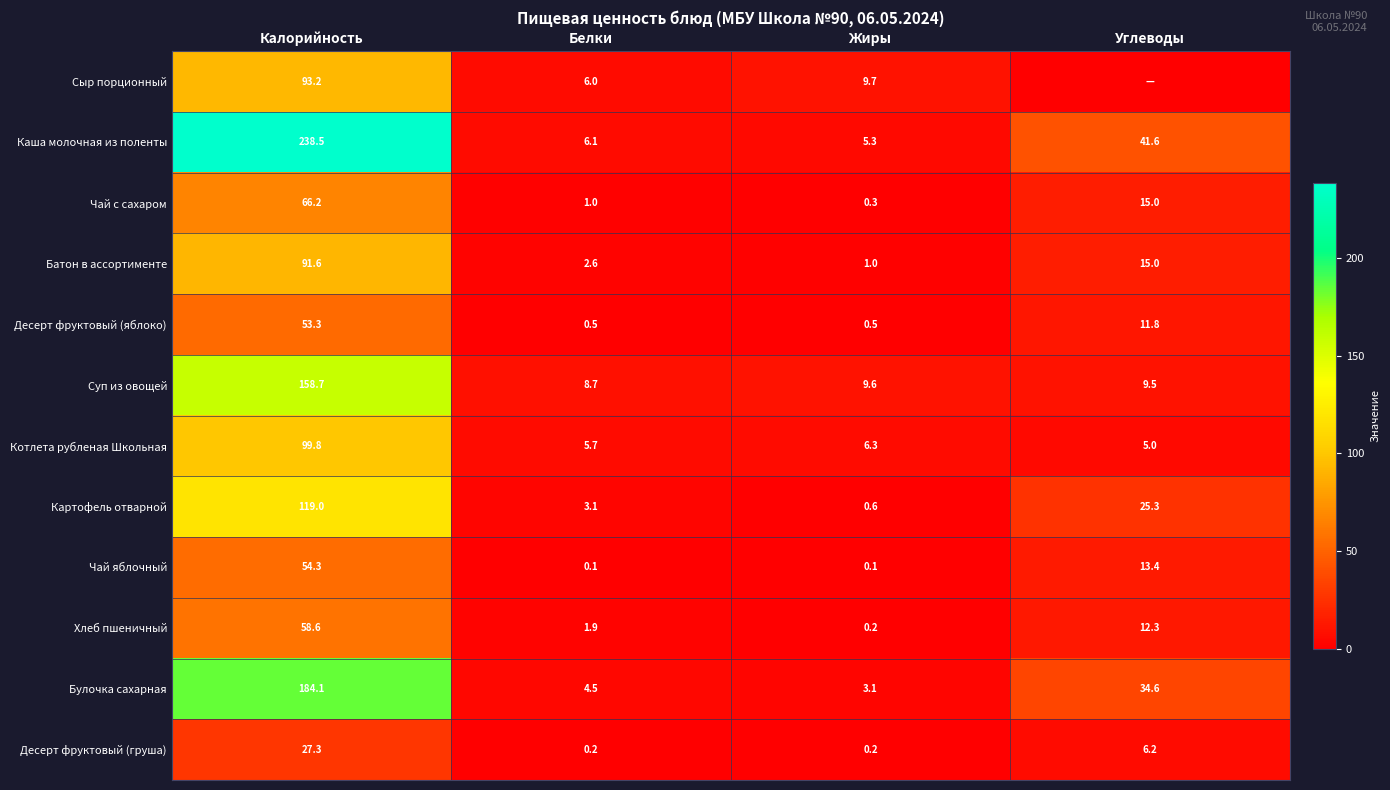

What is the average value of the Суп из овощей series?

46.6